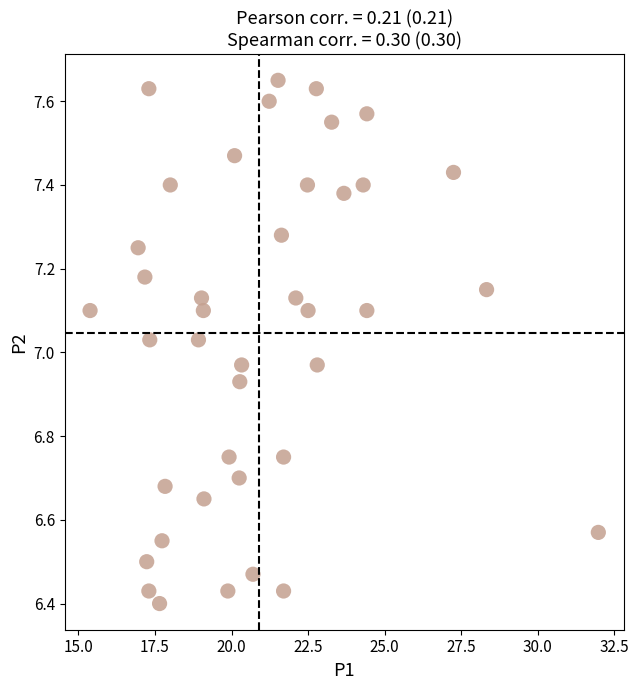

What is the range of X values (max minus min)?

16.6